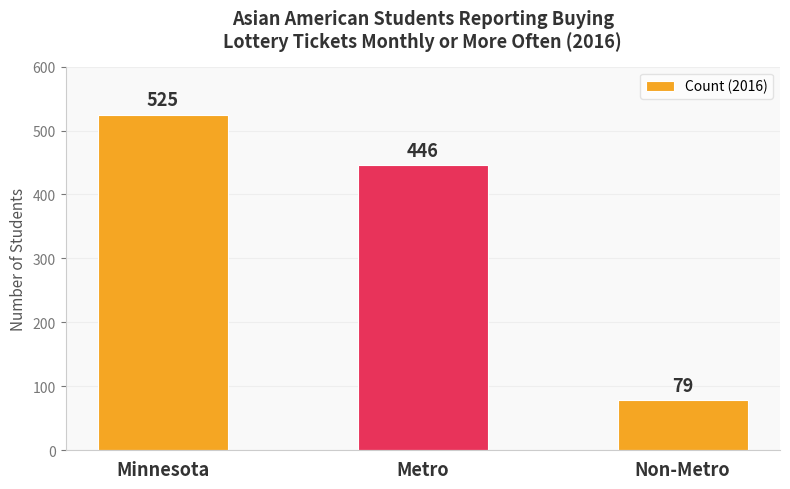

What is the sum of the values at Non-Metro and Minnesota?

604